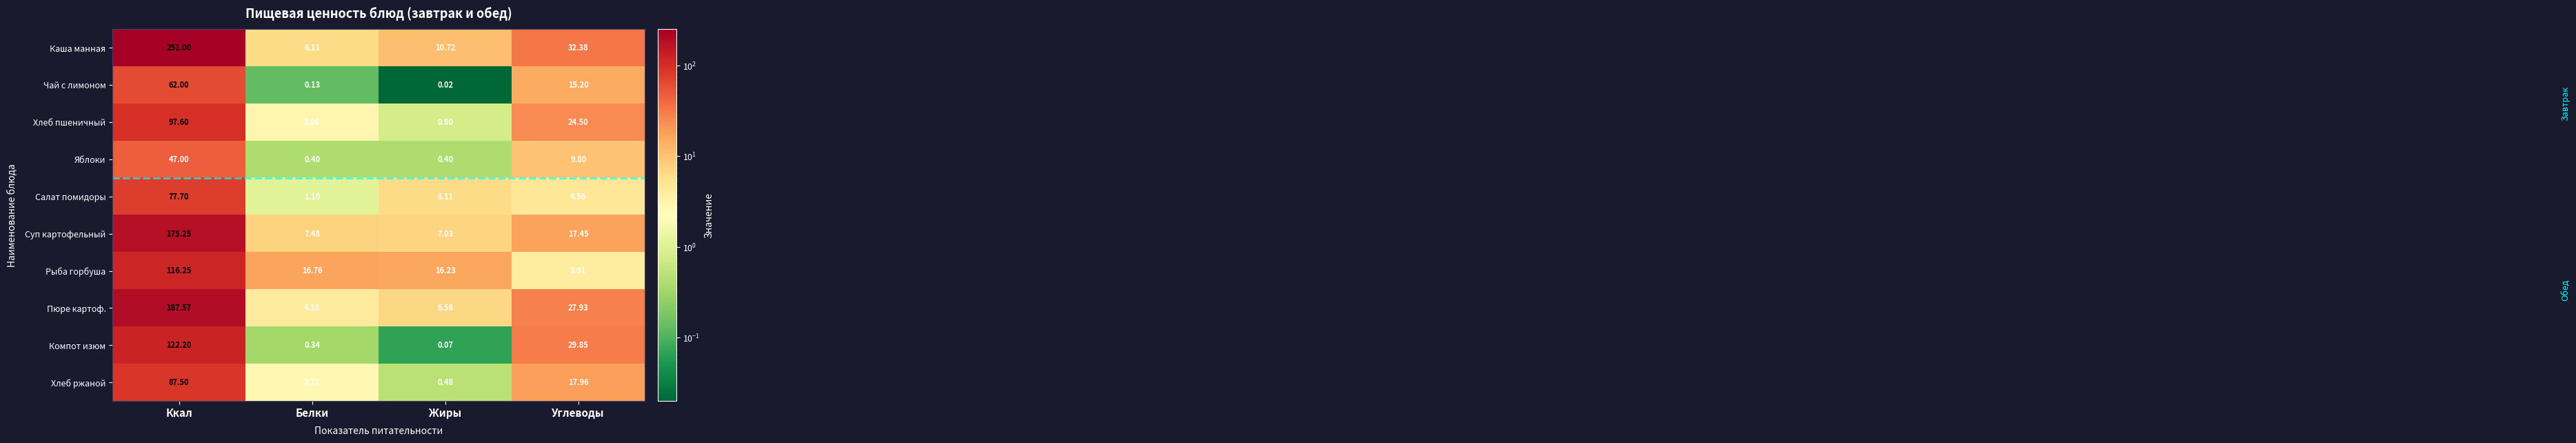

At which category is the sum across all series the highest?

Ккал